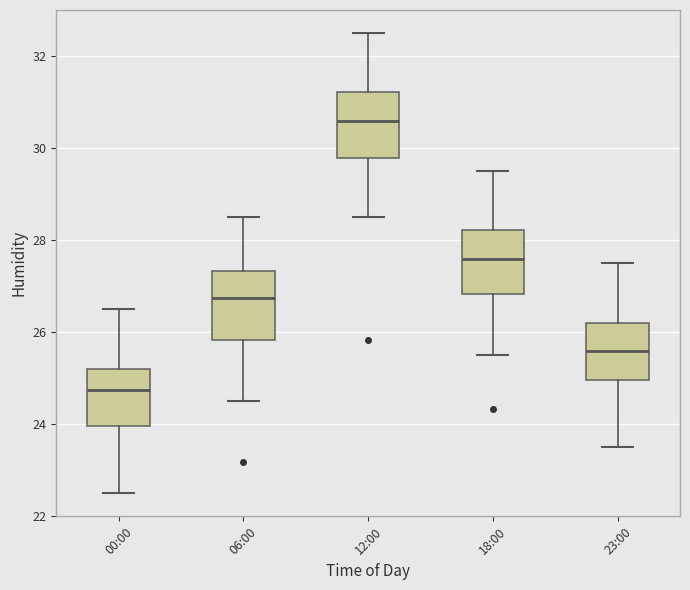

Reading left to right, read every box against the y-axis: the position of its median line, the range the box covers, and the ends of its whiskers. The values are not printed on the chart, so give them approximately, as read against the axis.

00:00: median 24.8, box 24.0 to 25.2, whiskers 22.6 to 26.6
06:00: median 26.8, box 25.8 to 27.4, whiskers 24.6 to 28.6
12:00: median 30.6, box 29.8 to 31.2, whiskers 28.6 to 32.6
18:00: median 27.6, box 26.8 to 28.2, whiskers 25.6 to 29.6
23:00: median 25.6, box 25.0 to 26.2, whiskers 23.6 to 27.6